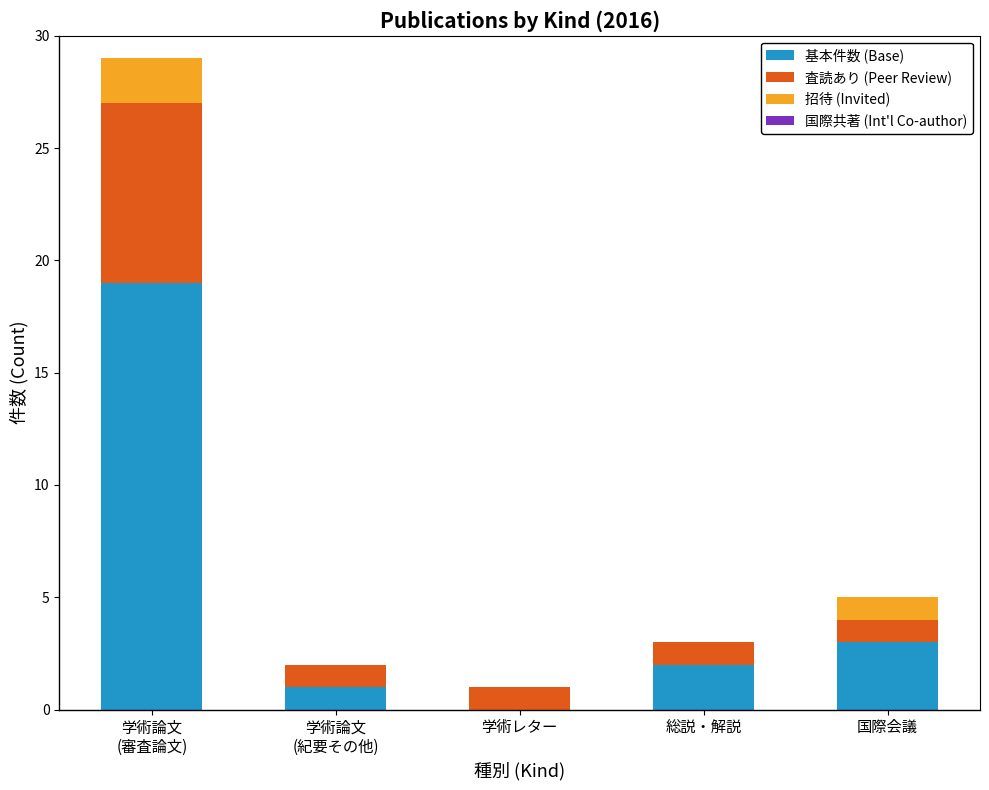

What is the total value across all series at 国際会議?

5